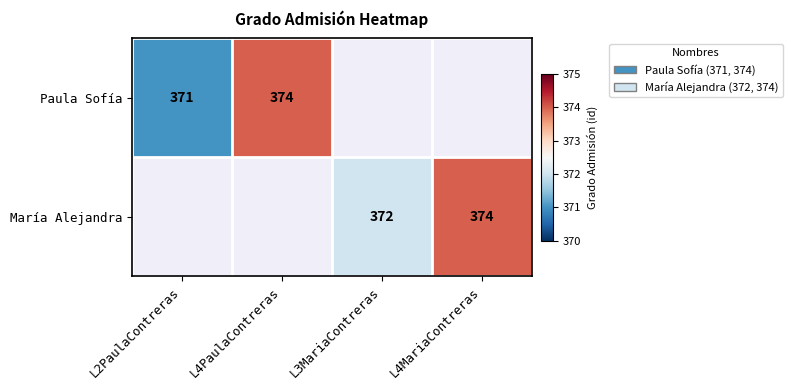

Which has a higher value, L4PaulaContreras or L2PaulaContreras?

L4PaulaContreras